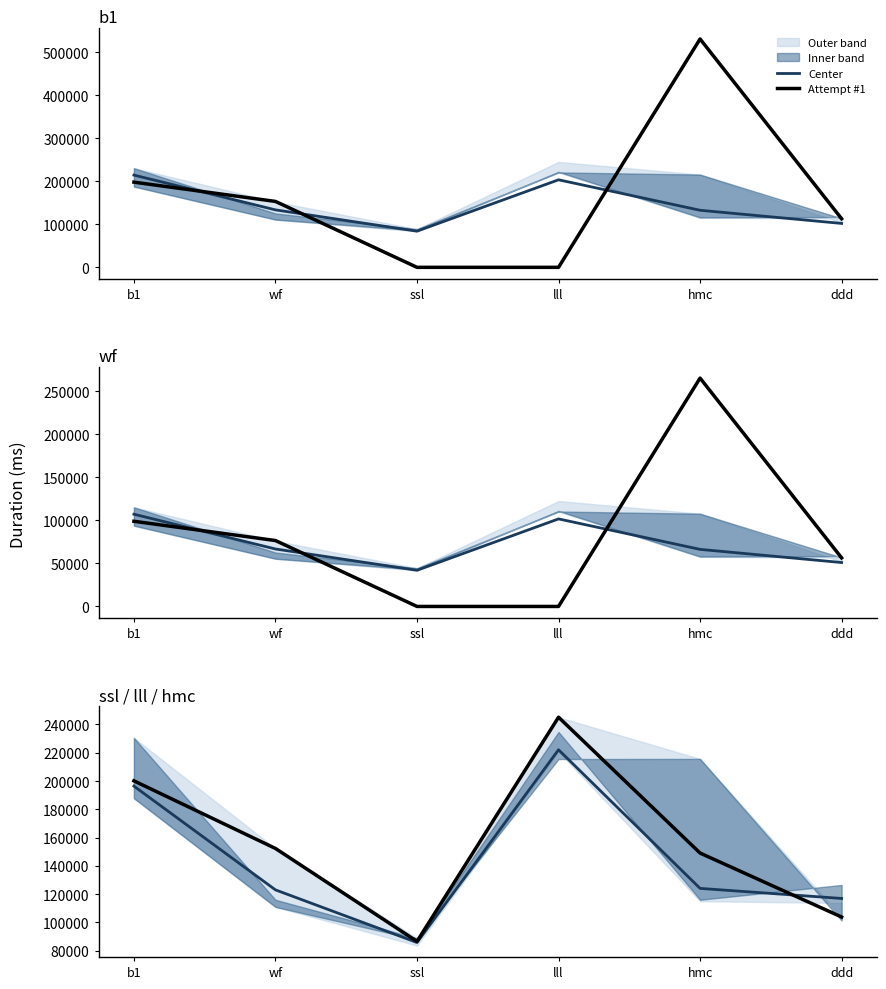

Is the value of Attempt #1 at ssl greater than the value of Center at ssl?

Yes